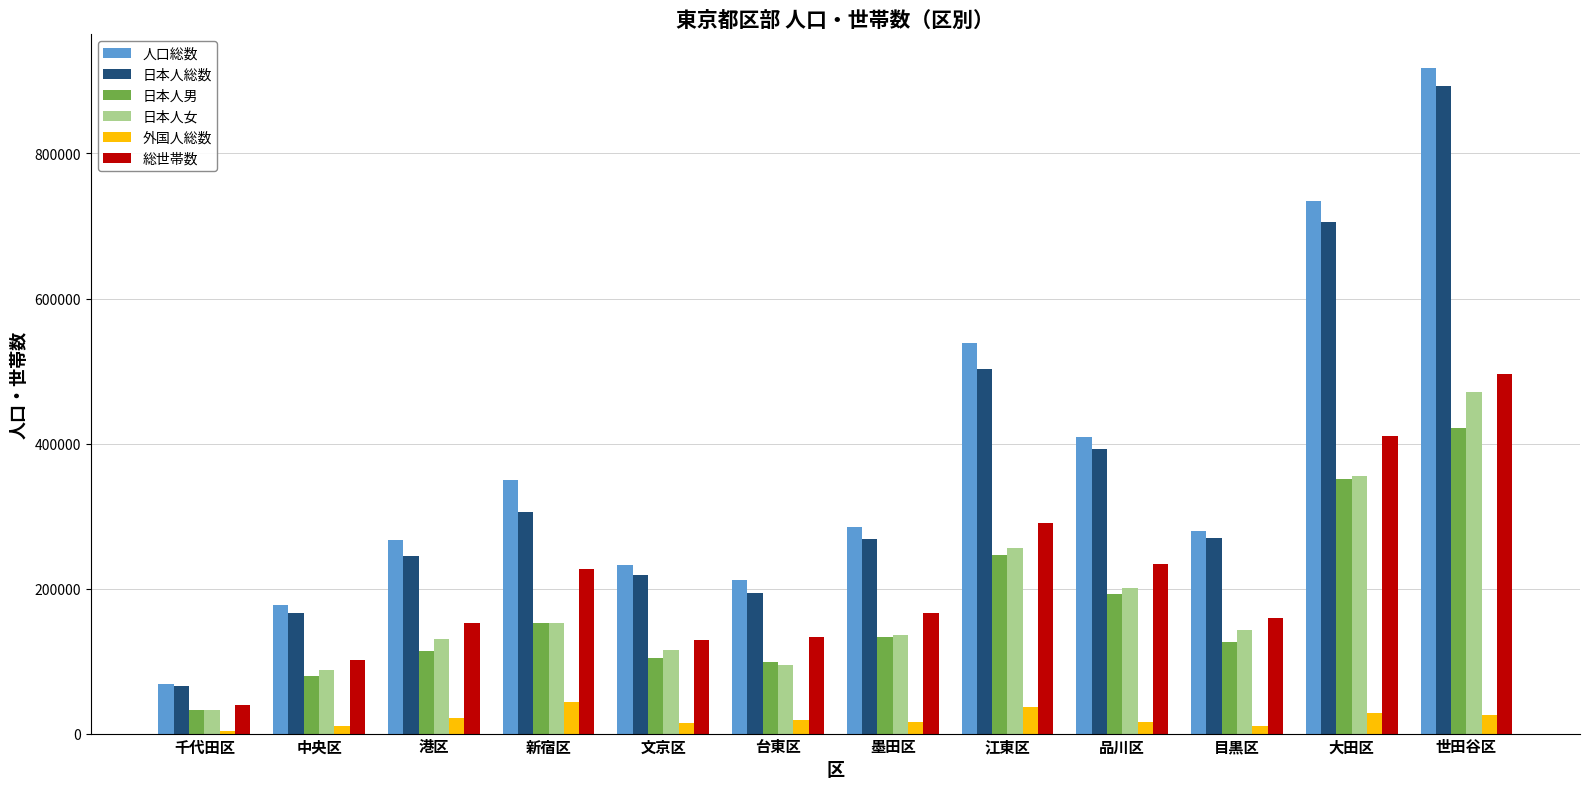

Between 千代田区 and 台東区, which series saw the biggest shift?

人口総数